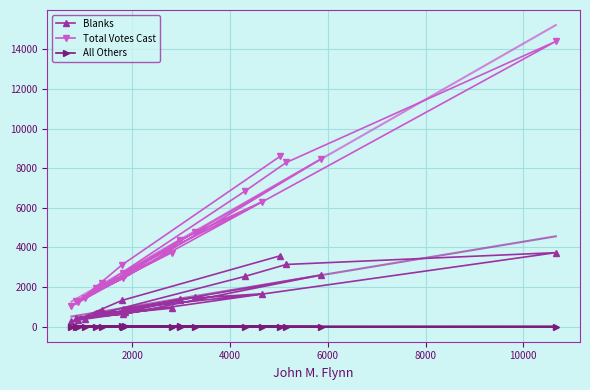

Which series has the largest total across all categories?

Total Votes Cast